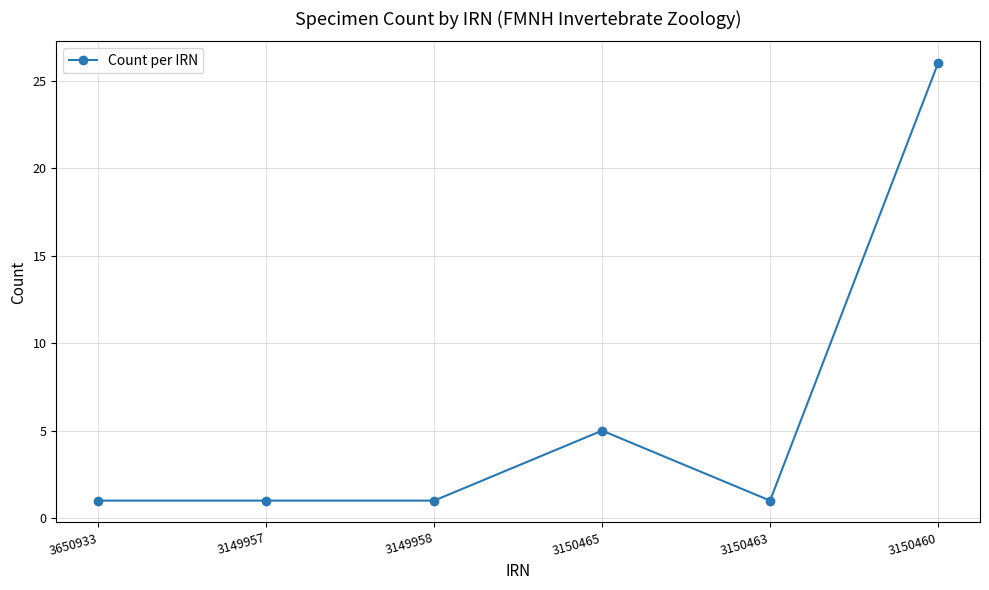

What is the label of the 3rd point from the right?

3150465